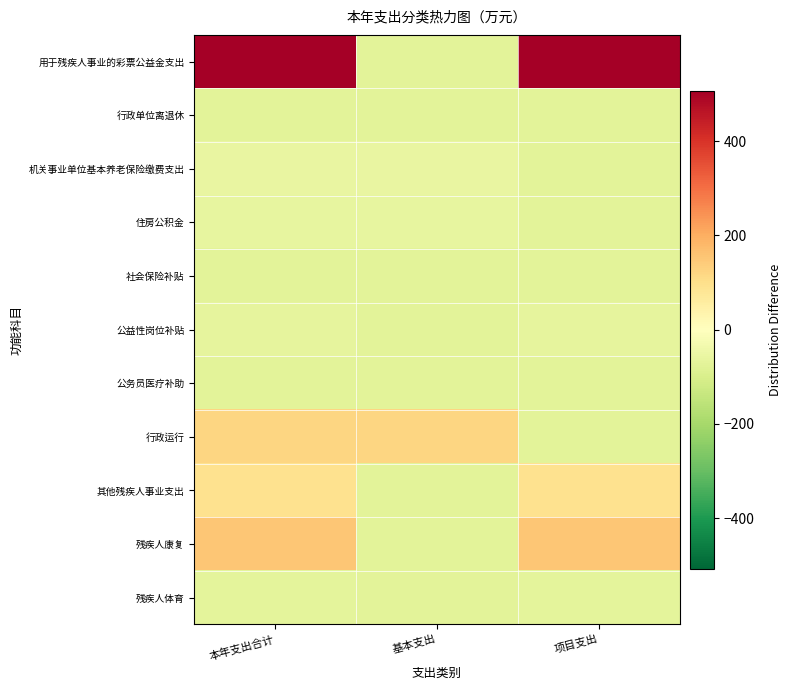

Rank the series by their maximum value, from highest to lowest.

用于残疾人事业的彩票公益金支出, 残疾人康复, 行政运行, 其他残疾人事业支出, 机关事业单位基本养老保险缴费支出, 住房公积金, 公益性岗位补贴, 残疾人体育, 社会保险补贴, 公务员医疗补助, 行政单位离退休